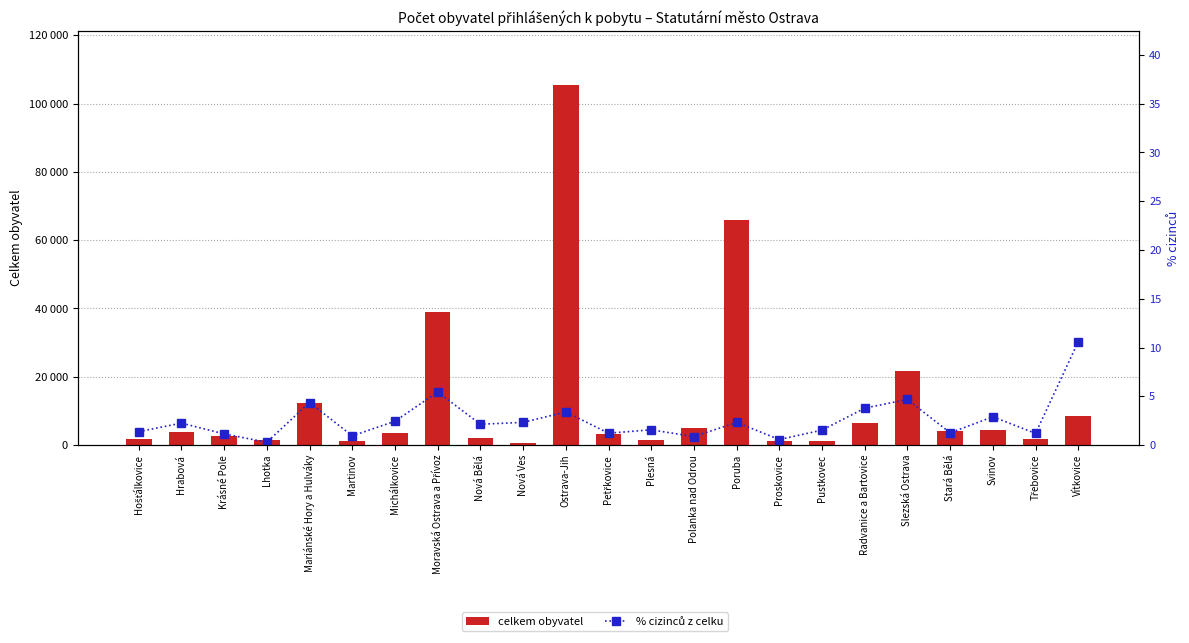

The % cizinců z celku series shows 0.3 at Lhotka. True or false?

True